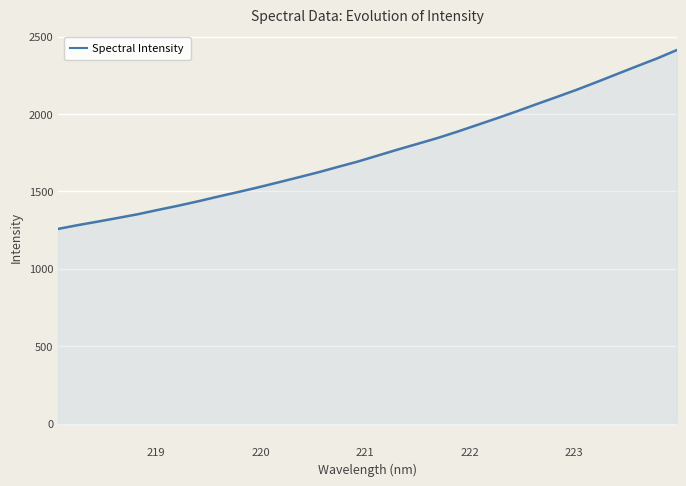

What is the greatest value displayed?

2412.3